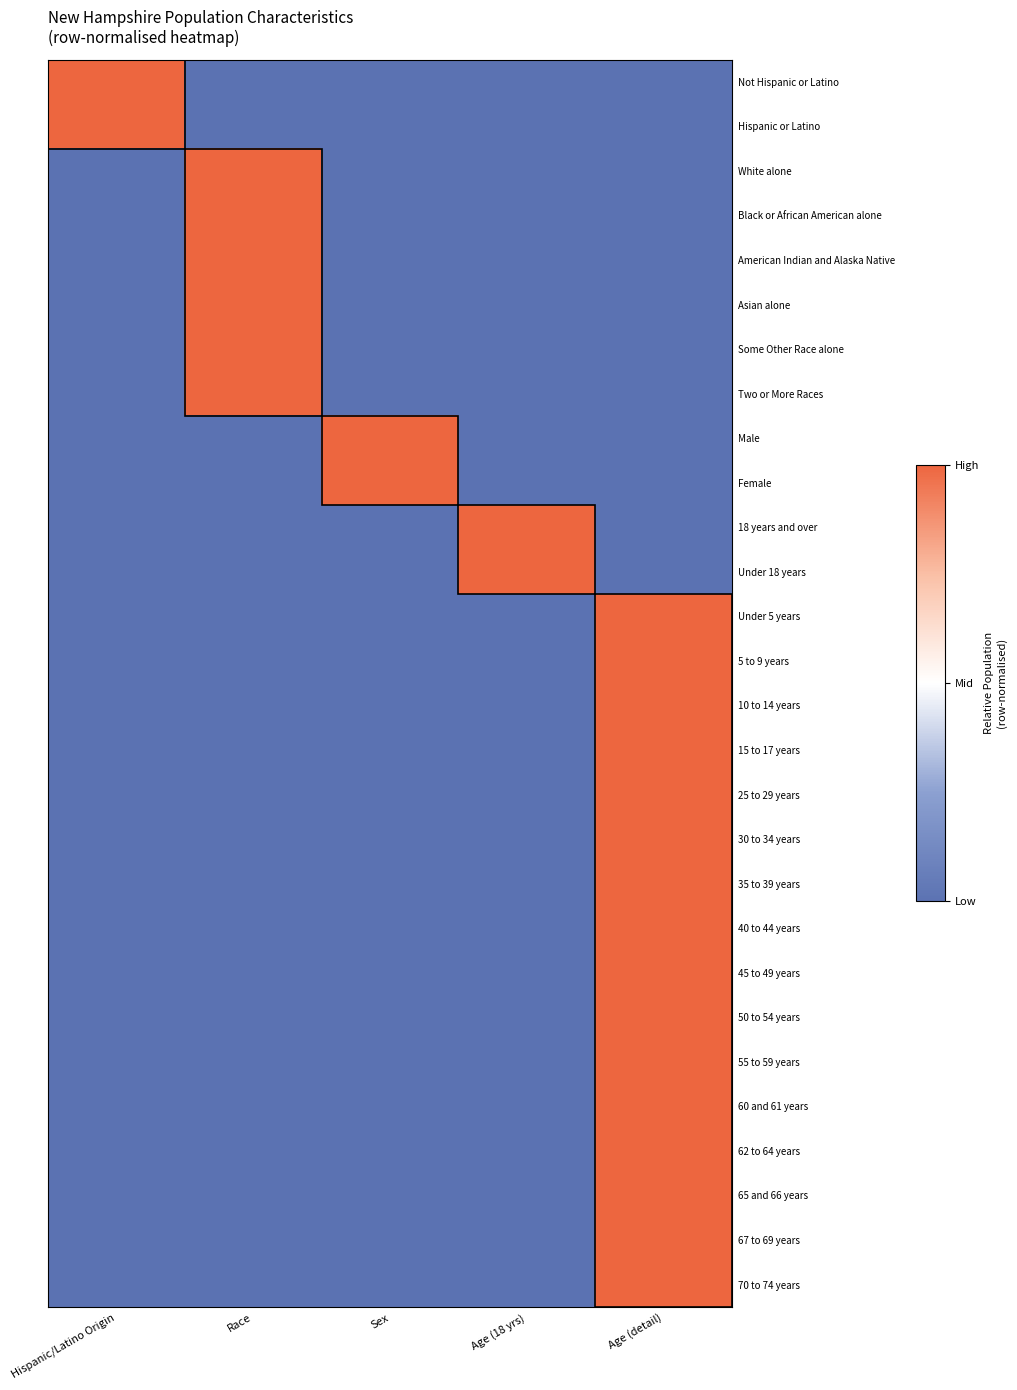

Rank the series by their maximum value, from lowest to highest.

Not Hispanic or Latino, Hispanic or Latino, White alone, Black or African American alone, American Indian and Alaska Native, Asian alone, Some Other Race alone, Two or More Races, Male, Female, 18 years and over, Under 18 years, Under 5 years, 5 to 9 years, 10 to 14 years, 15 to 17 years, 25 to 29 years, 30 to 34 years, 35 to 39 years, 40 to 44 years, 45 to 49 years, 50 to 54 years, 55 to 59 years, 60 and 61 years, 62 to 64 years, 65 and 66 years, 67 to 69 years, 70 to 74 years